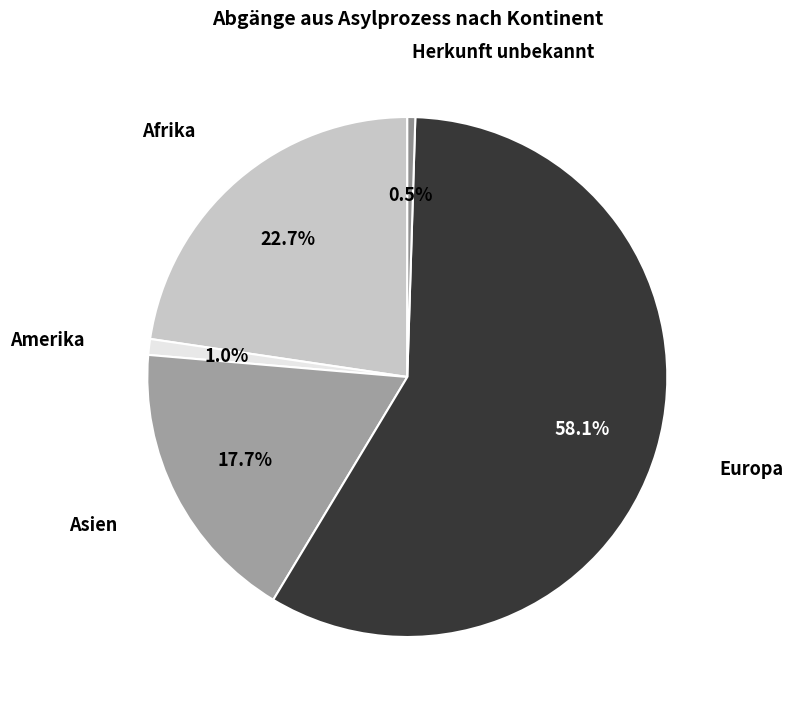

To the nearest percent, what is the difference between the largest and smallest slice percentages?

58%